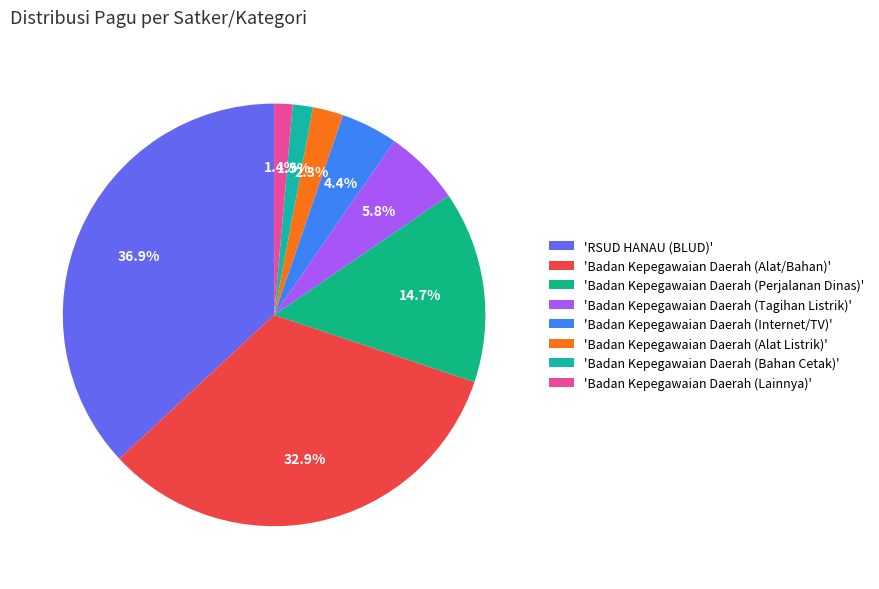

Rank the categories by value from highest to lowest.

RSUD HANAU (BLUD), Badan Kepegawaian Daerah (Alat/Bahan), Badan Kepegawaian Daerah (Perjalanan Dinas), Badan Kepegawaian Daerah (Tagihan Listrik), Badan Kepegawaian Daerah (Internet/TV), Badan Kepegawaian Daerah (Alat Listrik), Badan Kepegawaian Daerah (Bahan Cetak), Badan Kepegawaian Daerah (Lainnya)